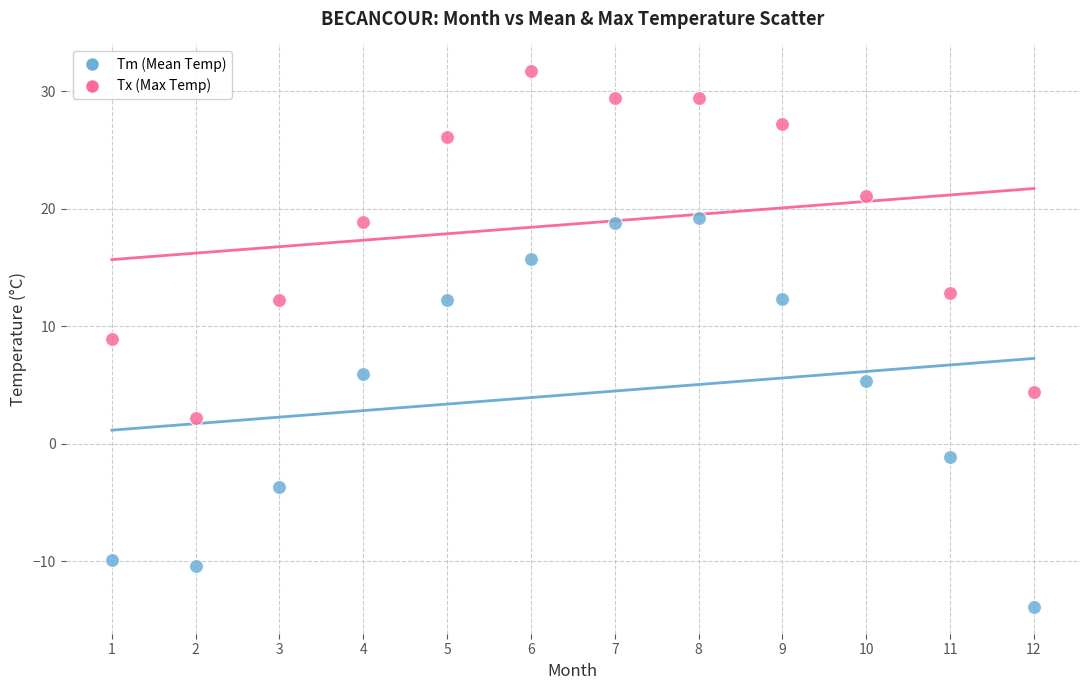

Across all data points, what is the range of Y values (max minus min)?

45.6